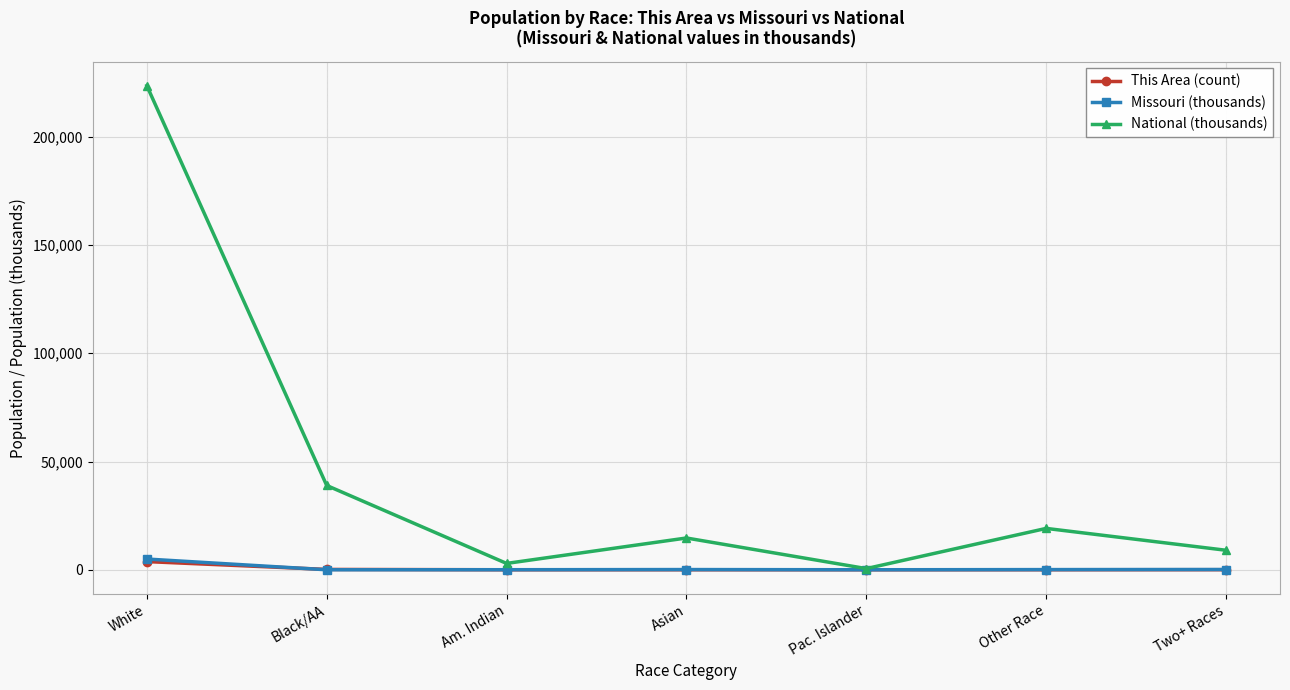

At which category is the sum across all series the highest?

White